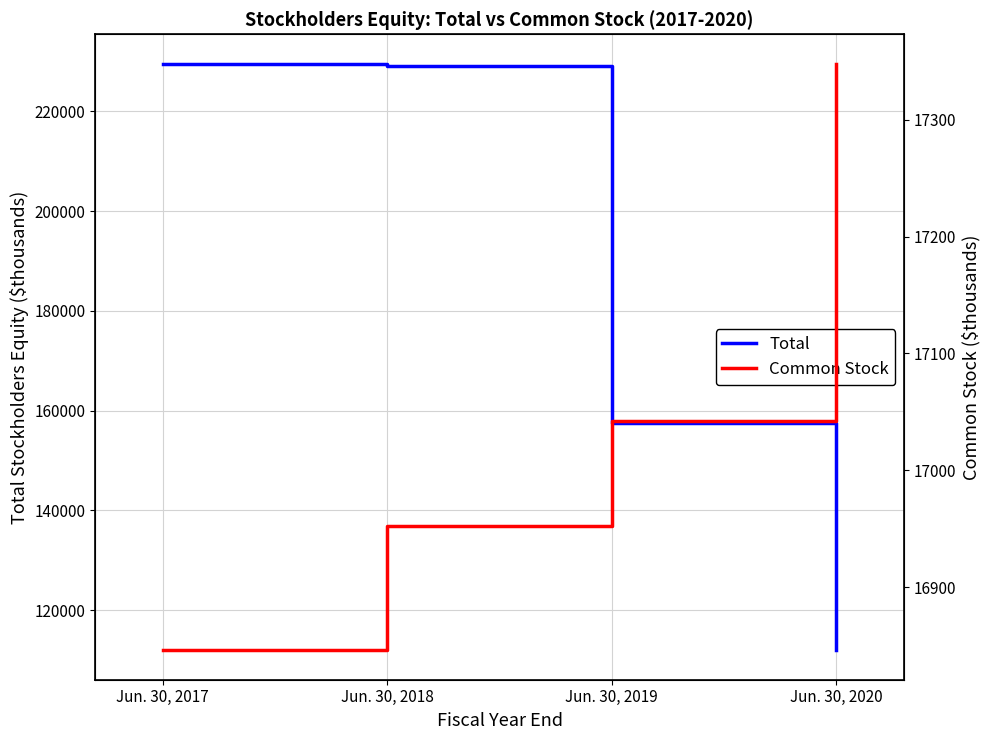

At which category does the chart reach its peak across all series?

Jun. 30, 2017